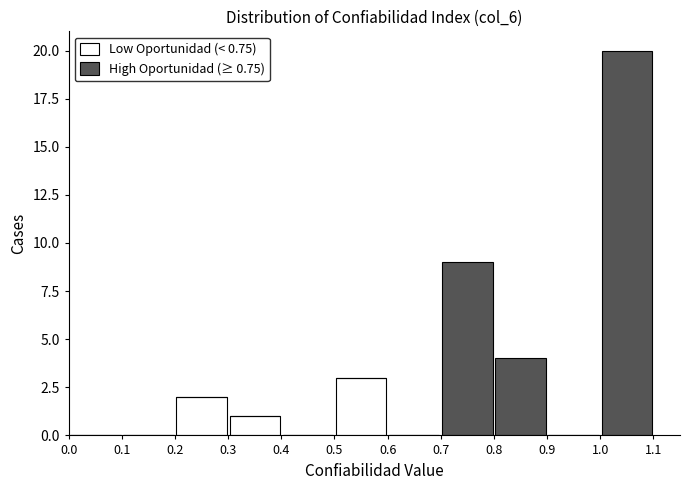

Reading left to right, transcribe this chart: for each stacked bar, give the range it covers on the x-axis and its total height. The values are not printed on the chart, so give them approximately, as read against the axis.

0.0 to 0.1: 0
0.1 to 0.2: 0
0.2 to 0.3: 2
0.3 to 0.4: 1
0.4 to 0.5: 0
0.5 to 0.6: 3
0.6 to 0.7: 0
0.7 to 0.8: 9
0.8 to 0.9: 4
0.9 to 1.0: 0
1.0 to 1.1: 20